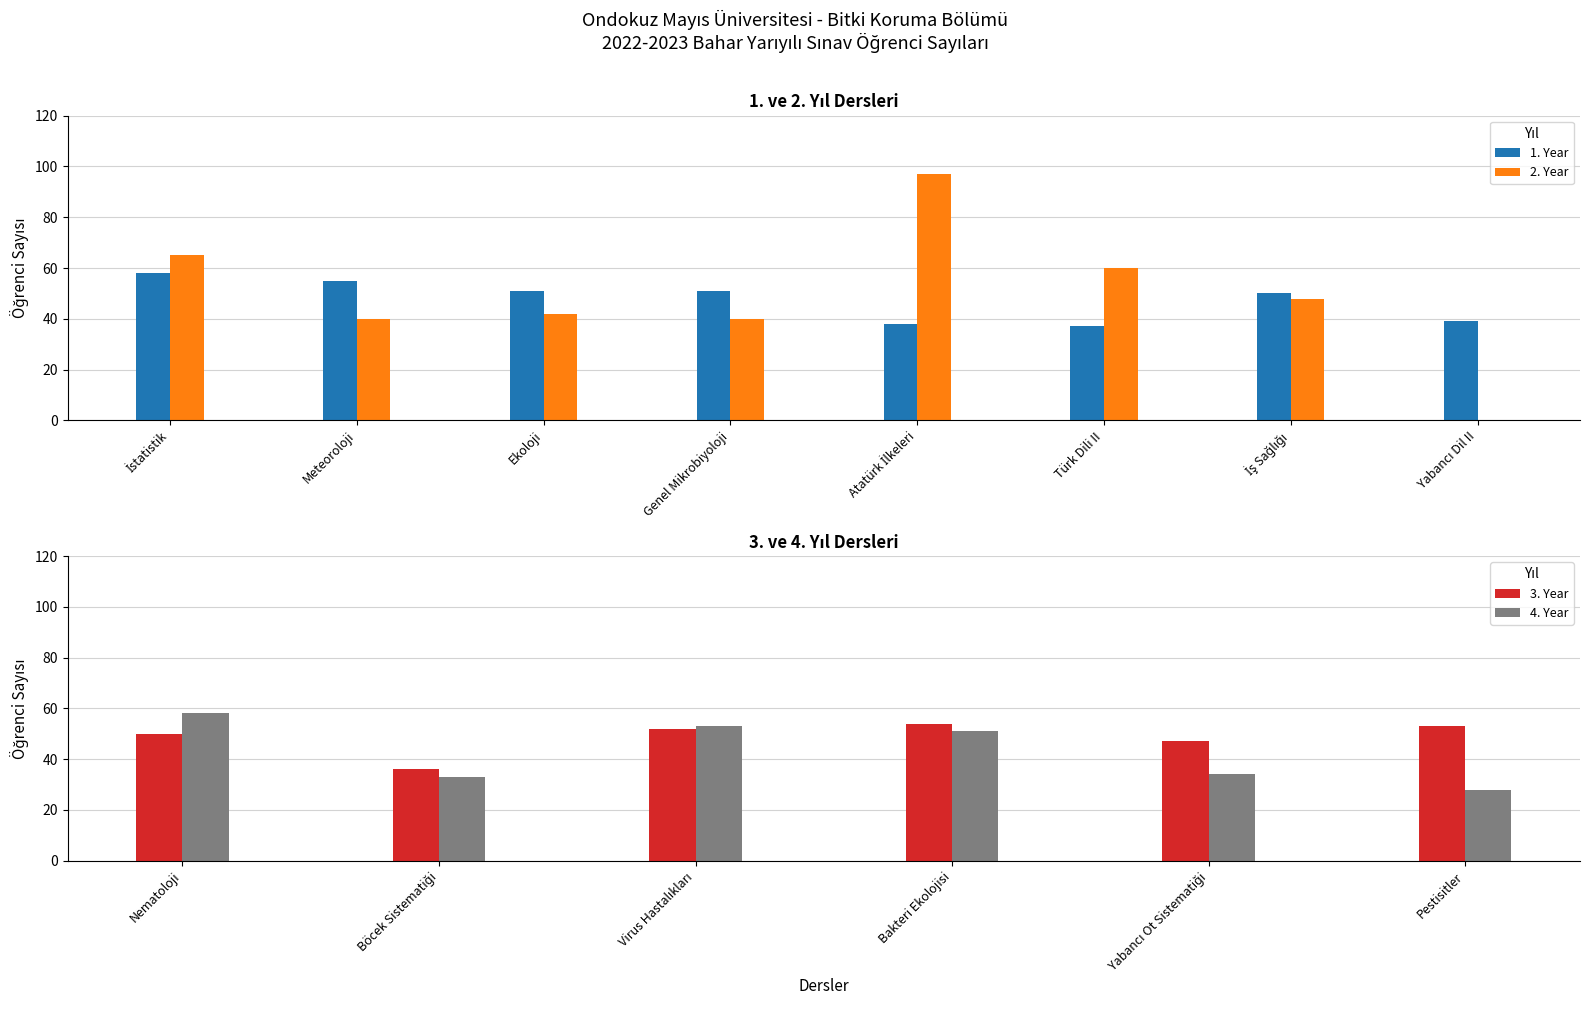

Which has a higher value, Yabancı Dil II or Meteoroloji?

Meteoroloji